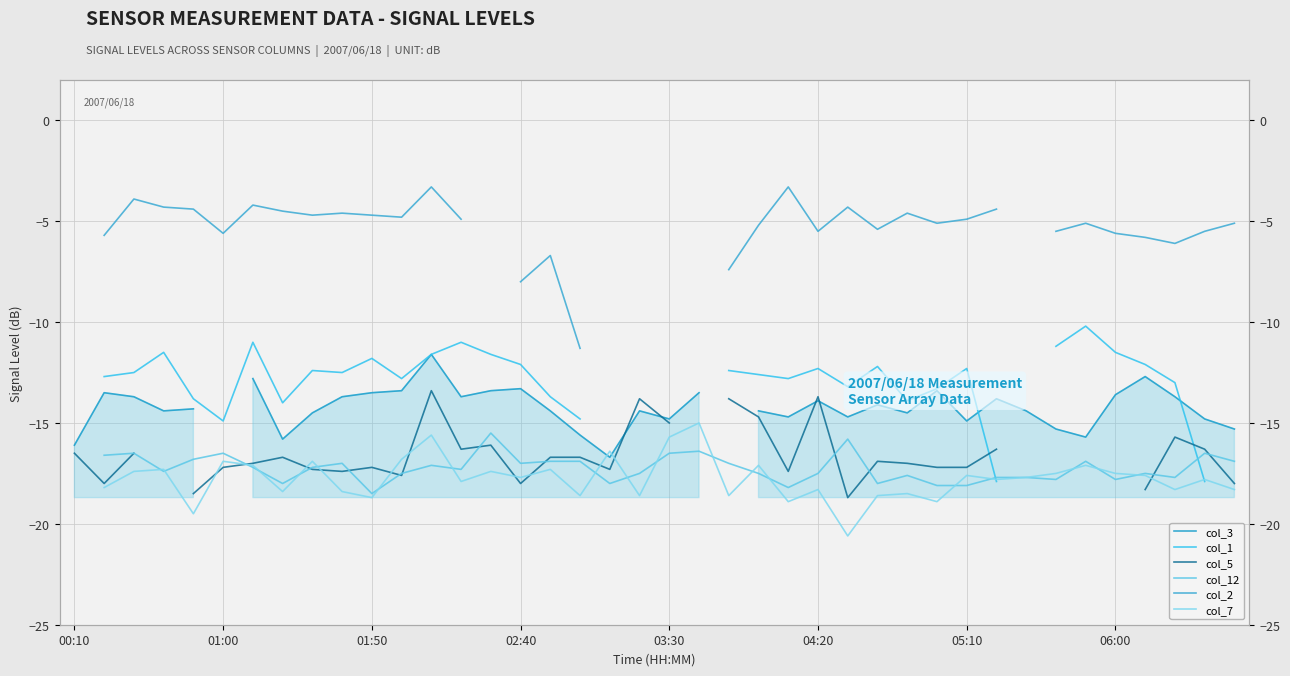

How many data points does each series have?

40